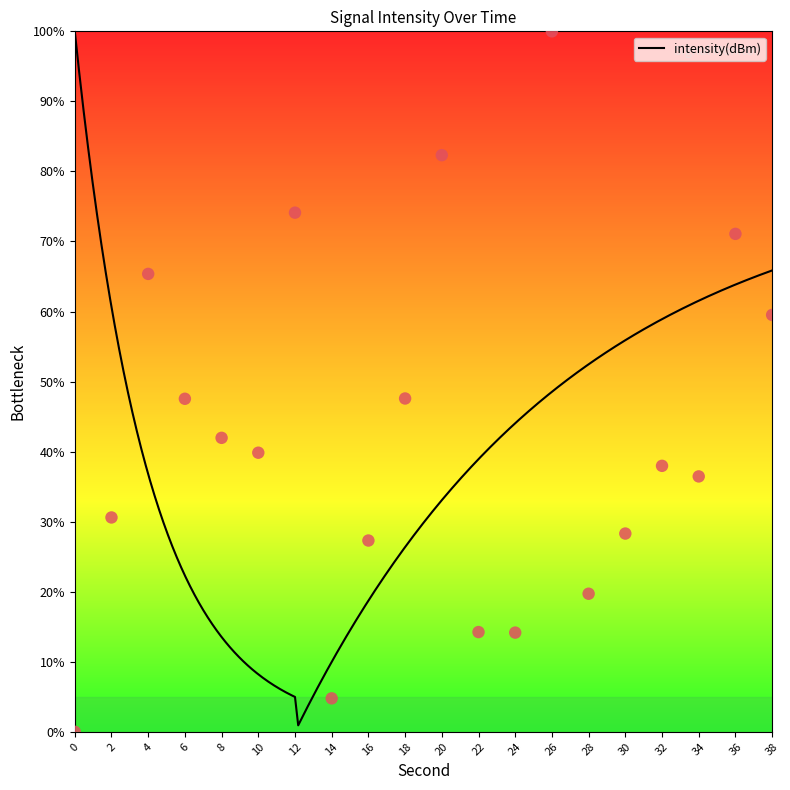

Between 32 and 36, which is larger?

36